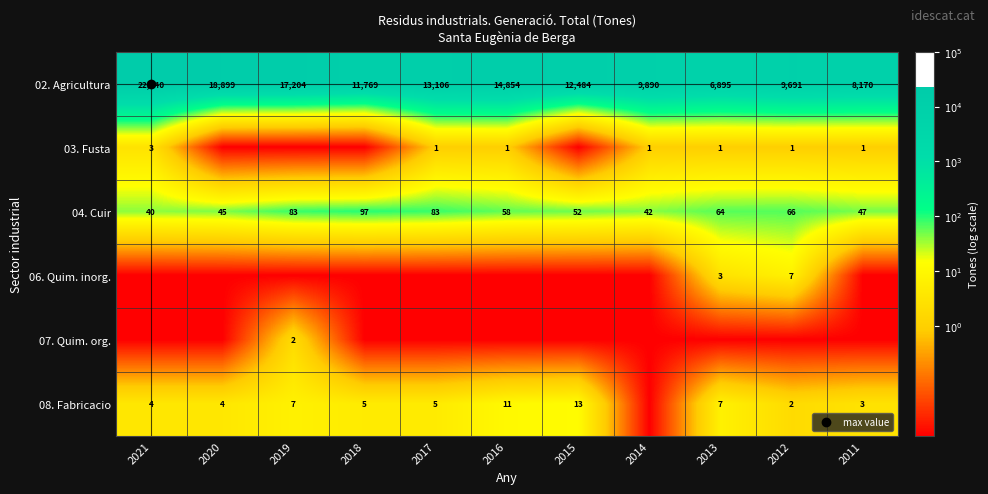

The 06. Quim. inorg. series shows -2.0 at 2014. True or false?

True